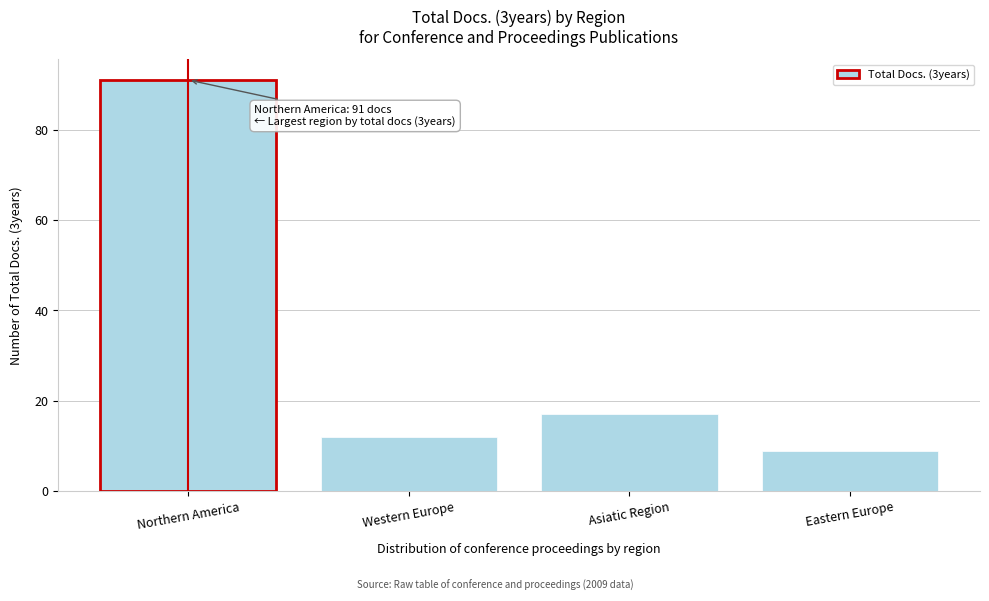

Reading left to right, list all the values displayed in this chart.

91	12	17	9